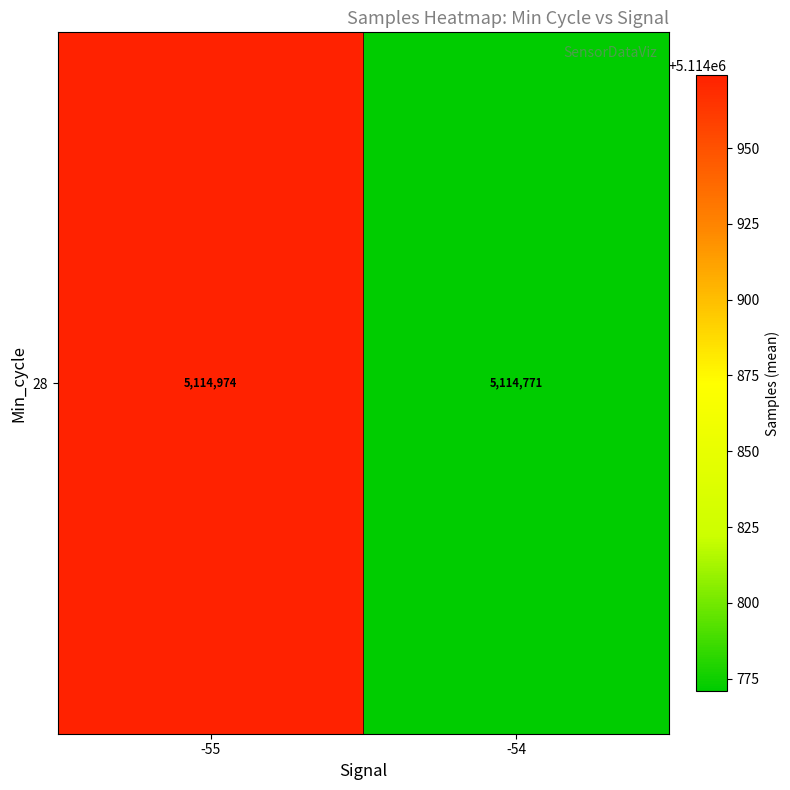

Is it true that the value at -54 is 2390380?

False